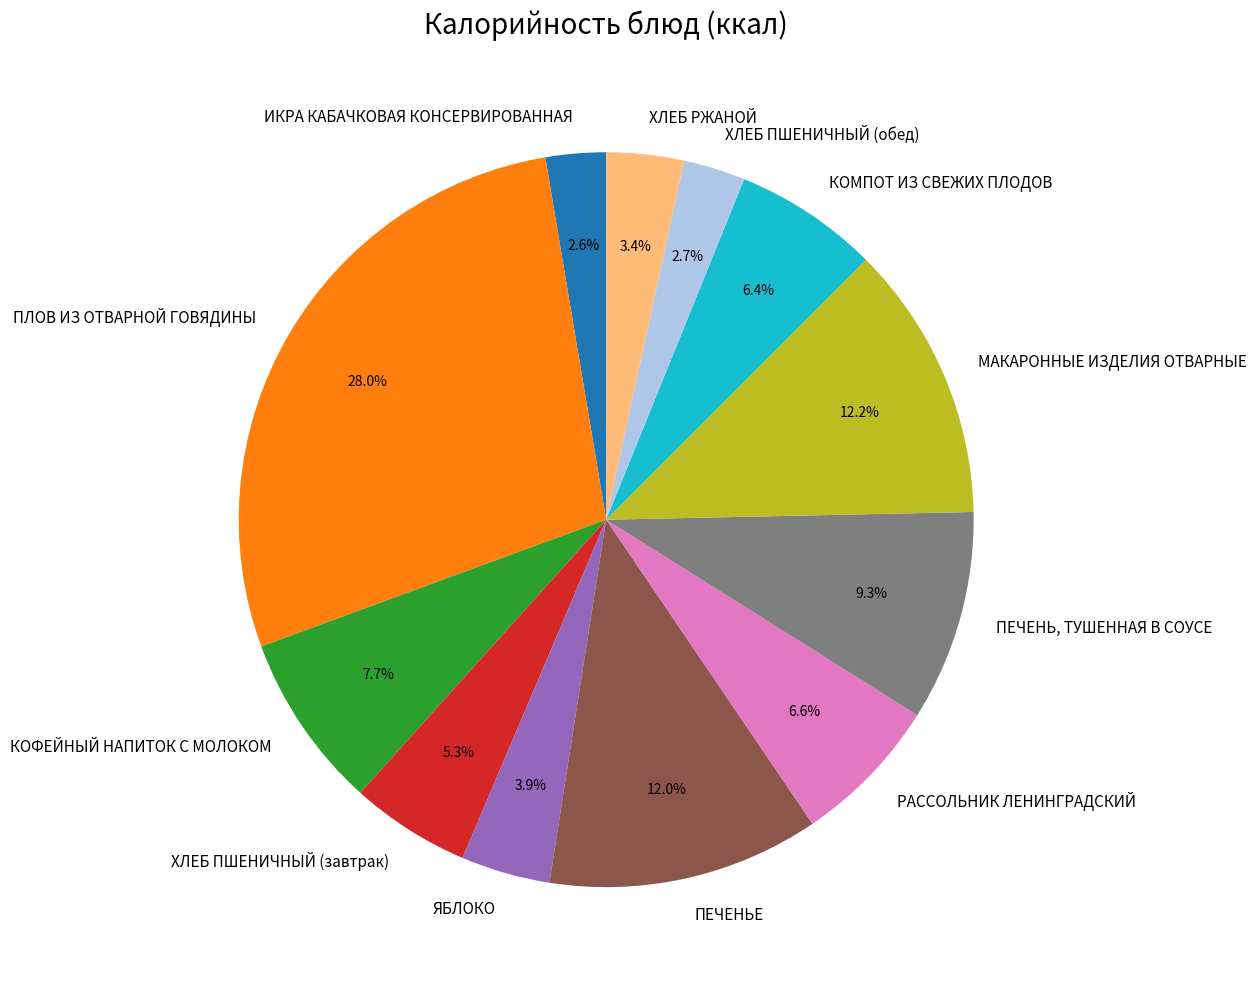

To the nearest percent, what portion does МАКАРОННЫЕ ИЗДЕЛИЯ ОТВАРНЫЕ represent?

12%